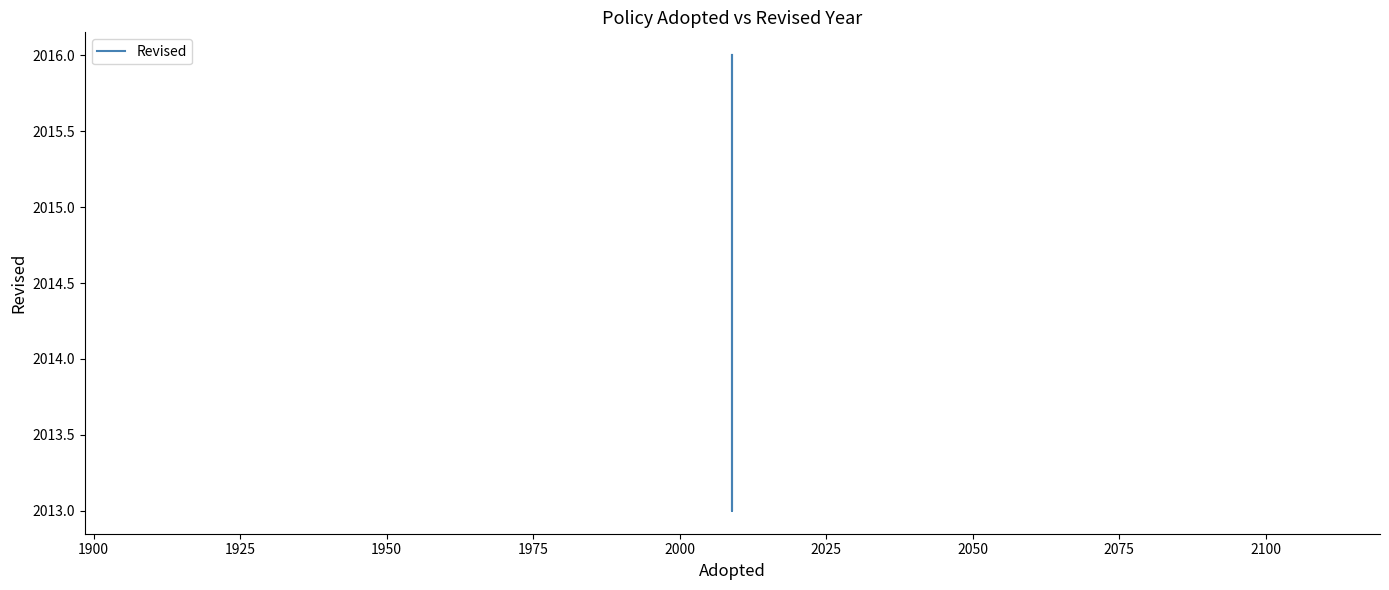

What is the value of the 2nd point from the left?

2013